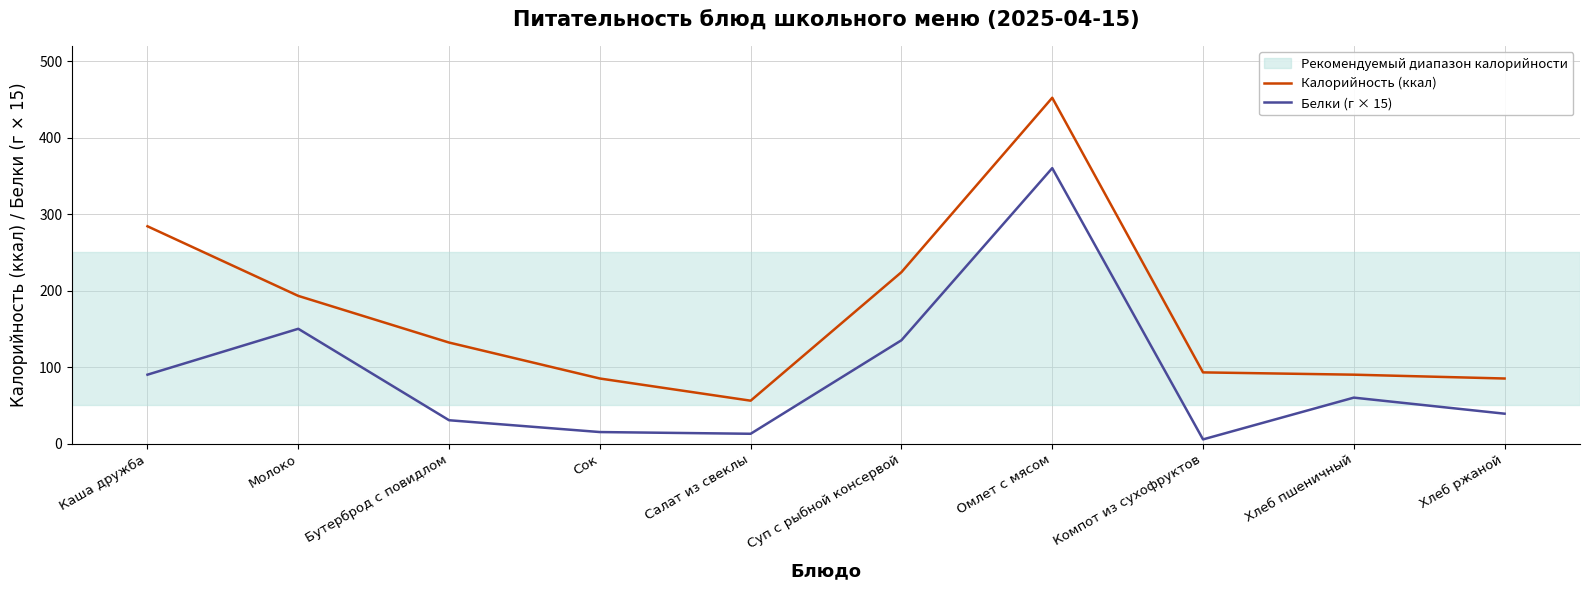

How many series are shown in this chart?

2